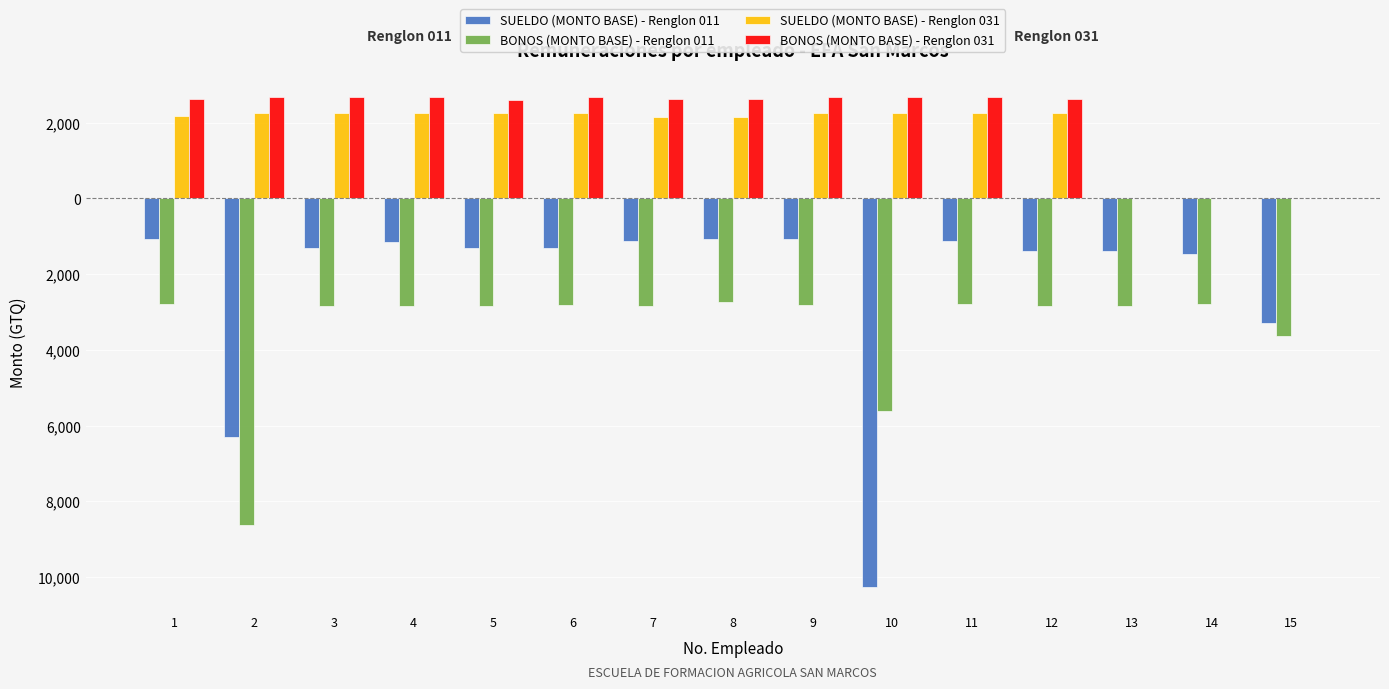

What are all the series names shown in the legend?

SUELDO (MONTO BASE) - Renglon 011, BONOS (MONTO BASE) - Renglon 011, SUELDO (MONTO BASE) - Renglon 031, BONOS (MONTO BASE) - Renglon 031